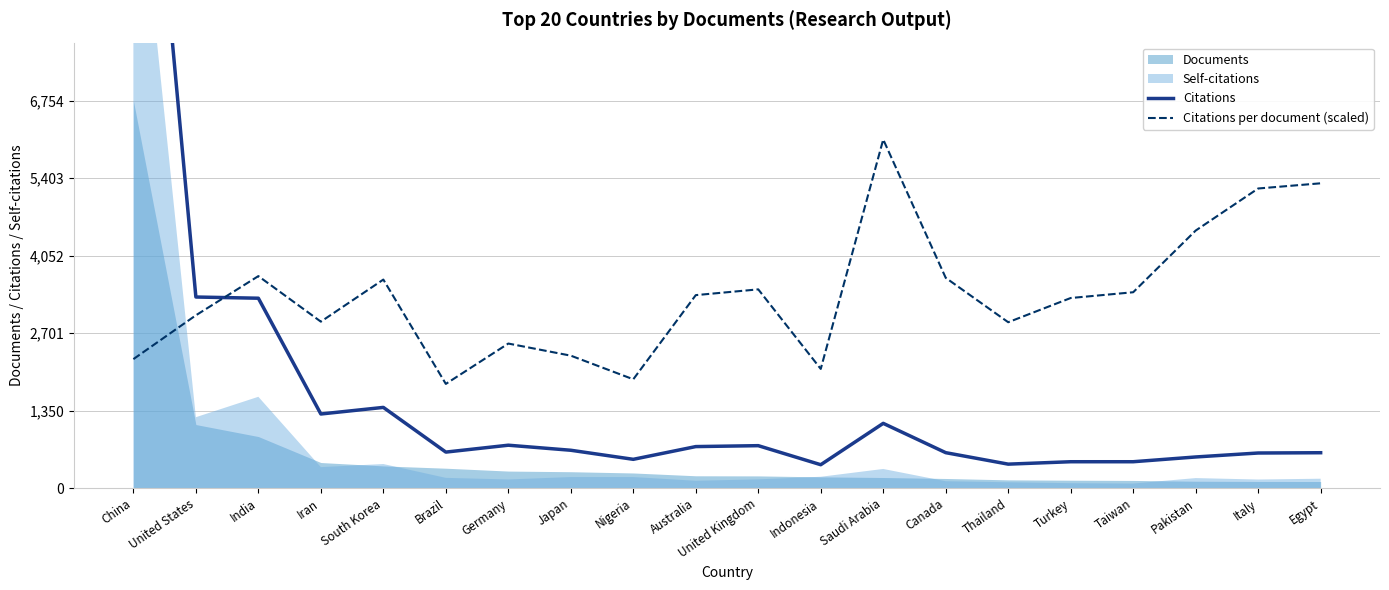

Which category has the highest value in the Citations per document (scaled) series?

Saudi Arabia